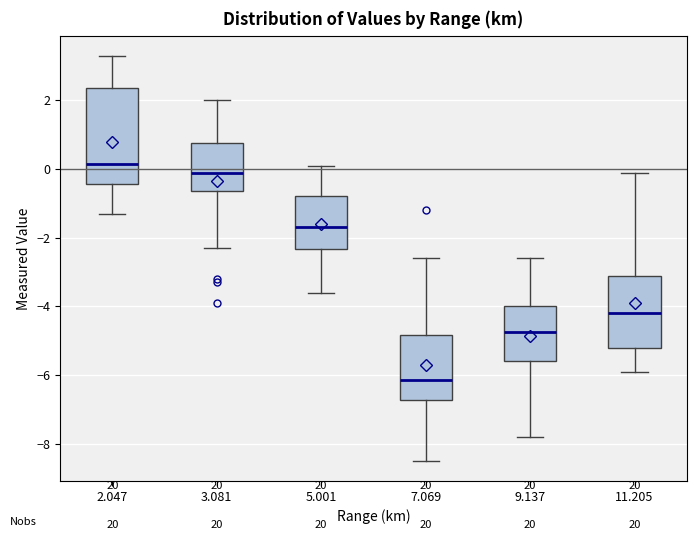

Reading left to right, read every box against the y-axis: the position of its median line, the range the box covers, and the ends of its whiskers. The values are not printed on the chart, so give them approximately, as read against the axis.

2.047: median 0.2, box -0.4 to 2.4, whiskers -1.2 to 3.4
3.081: median 0.0, box -0.6 to 0.8, whiskers -2.2 to 2.0
5.001: median -1.6, box -2.4 to -0.8, whiskers -3.6 to 0.2
7.069: median -6.2, box -6.8 to -4.8, whiskers -8.4 to -2.6
9.137: median -4.8, box -5.6 to -4.0, whiskers -7.8 to -2.6
11.205: median -4.2, box -5.2 to -3.2, whiskers -5.8 to 0.0